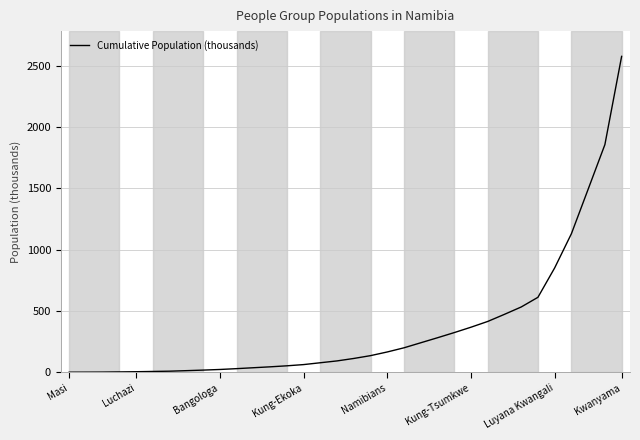

What is the maximum value shown in the chart?

2577.4